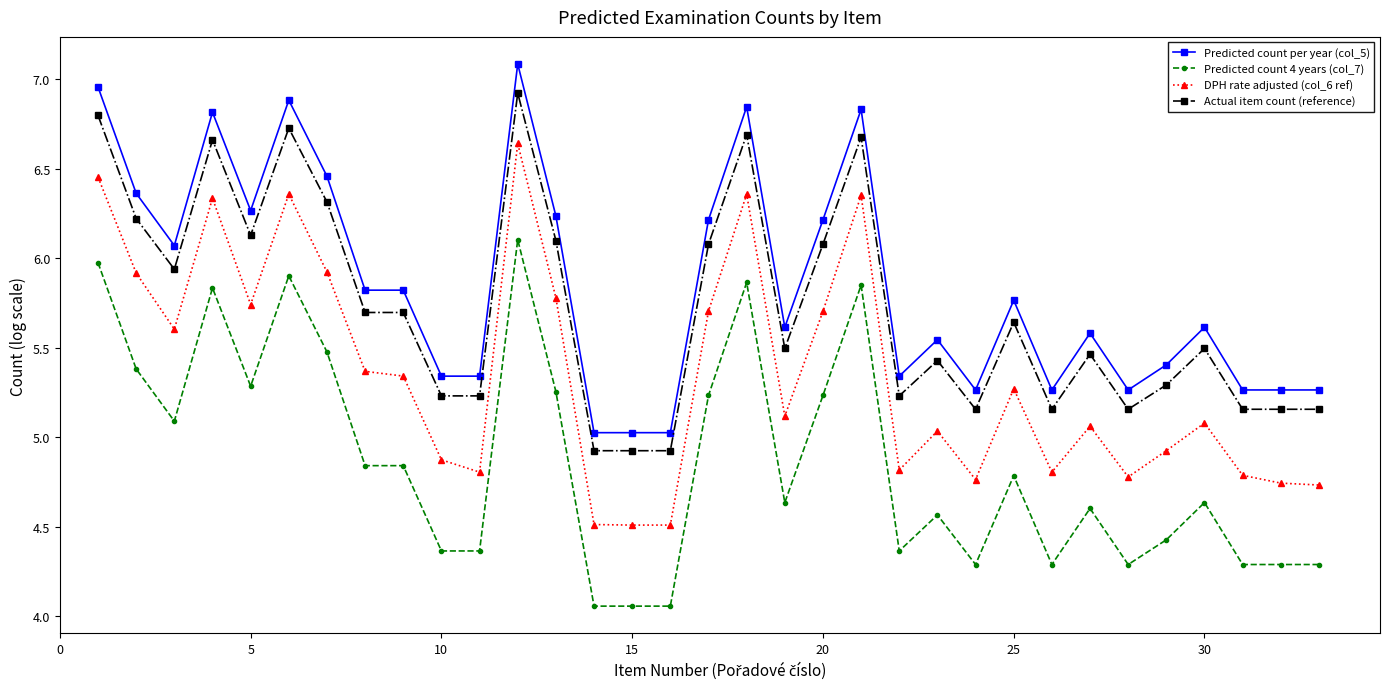

Which series has the largest range (max minus min)?

DPH rate adjusted (col_6 ref)